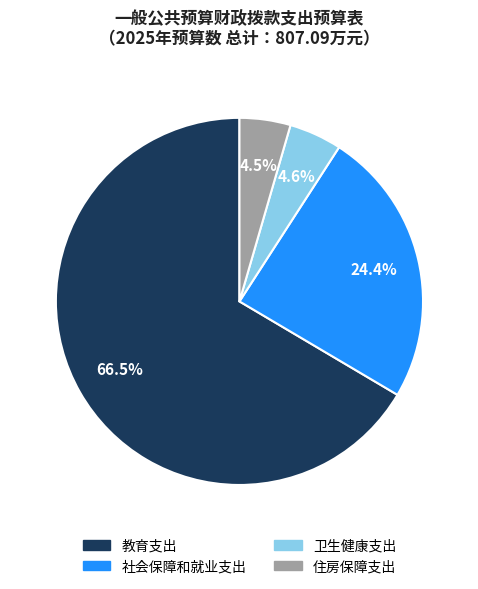

What percentage is the 卫生健康支出 slice, to the nearest percent?

5%